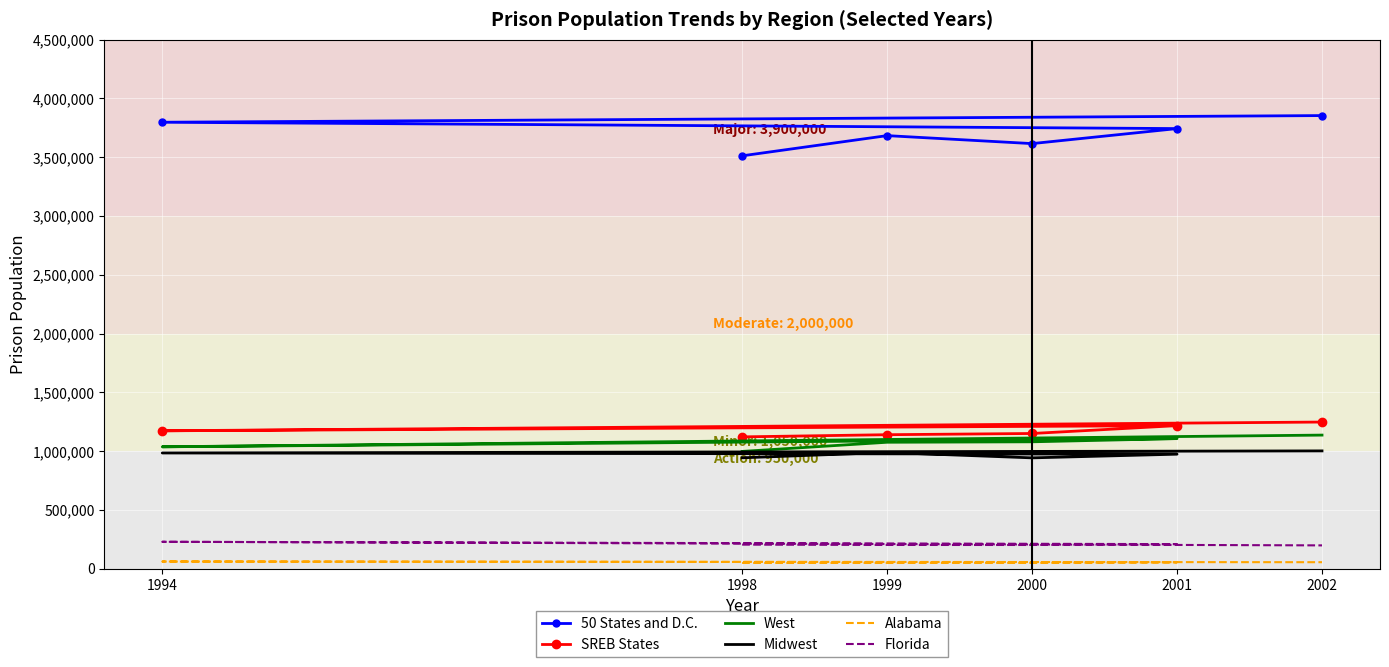

Read the 50 States and D.C. value at 1999, to the nearest 10.

3682960